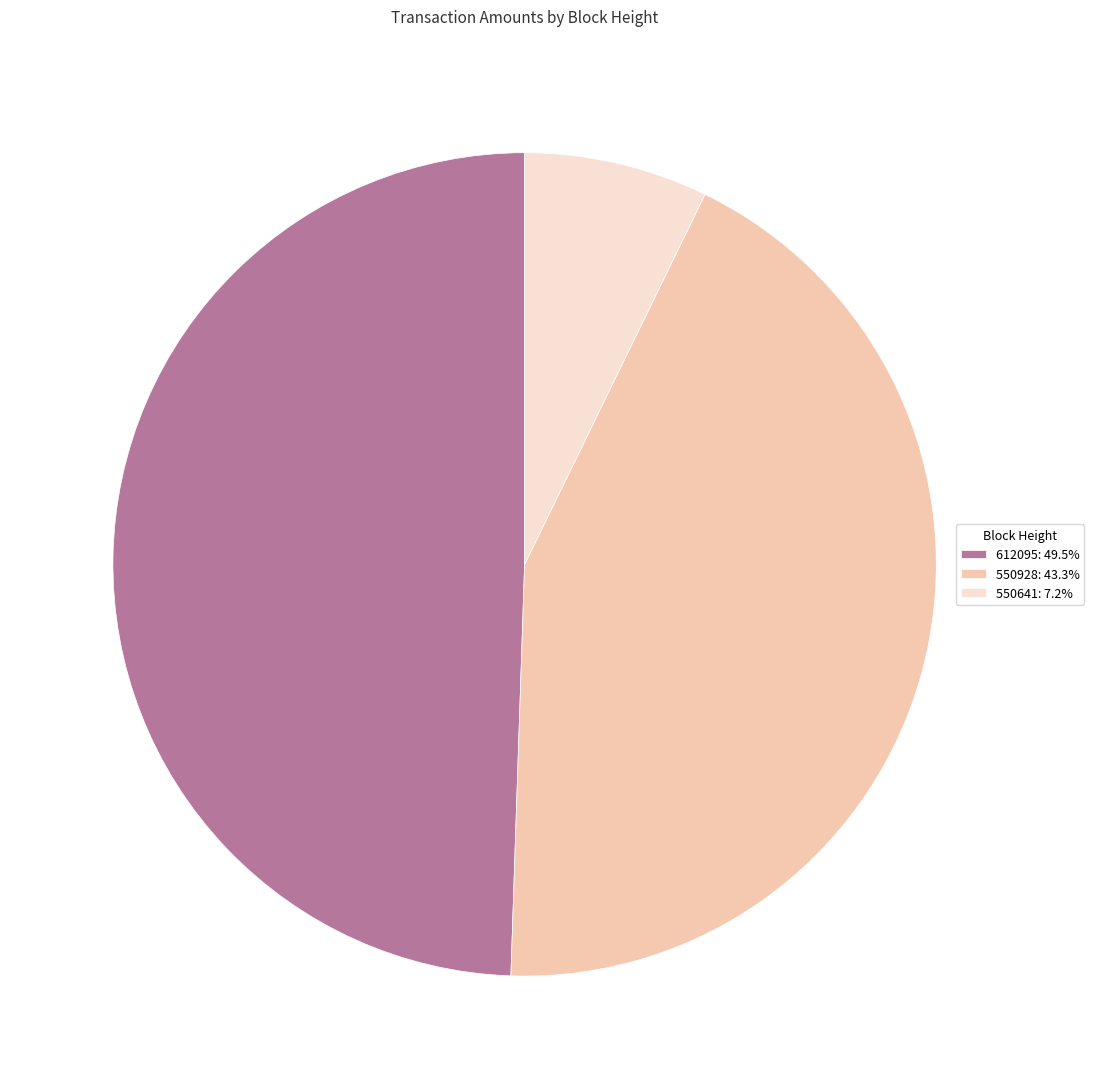

Combined, do 550641: 7.2% and 550928: 43.3% account for over 50%?

Yes